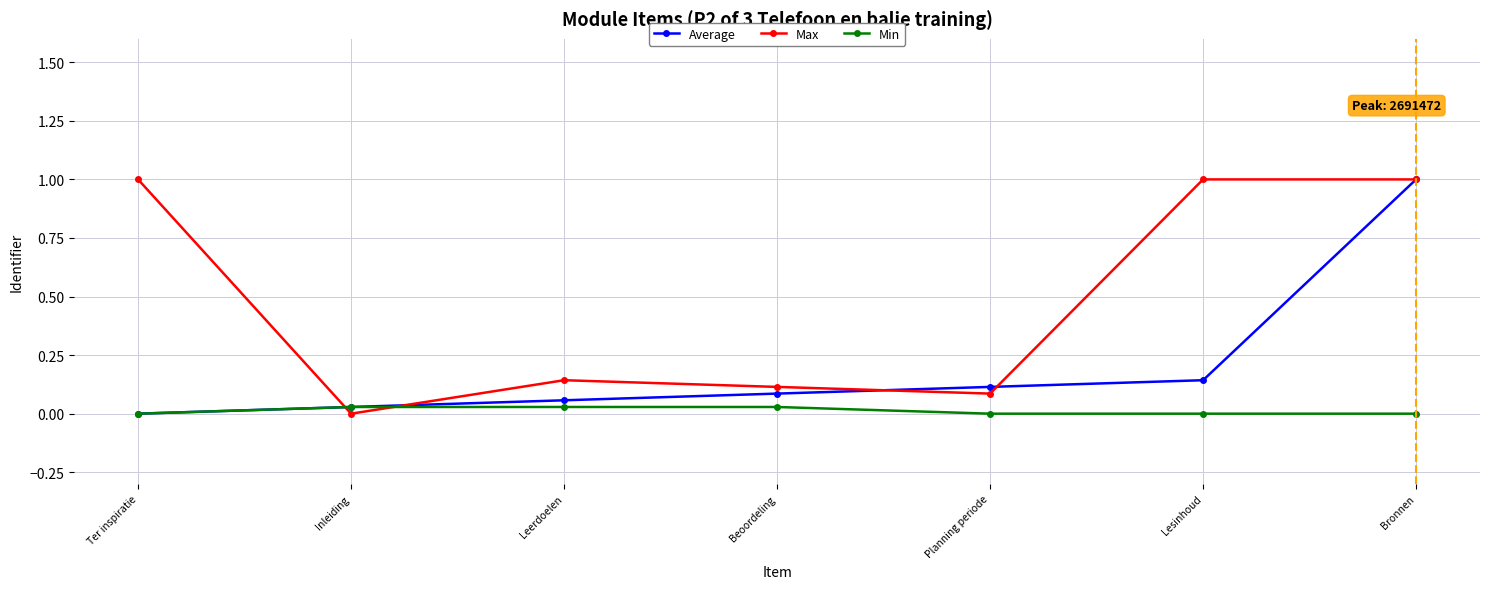

Between Ter inspiratie and Bronnen, which series saw the biggest shift?

Average